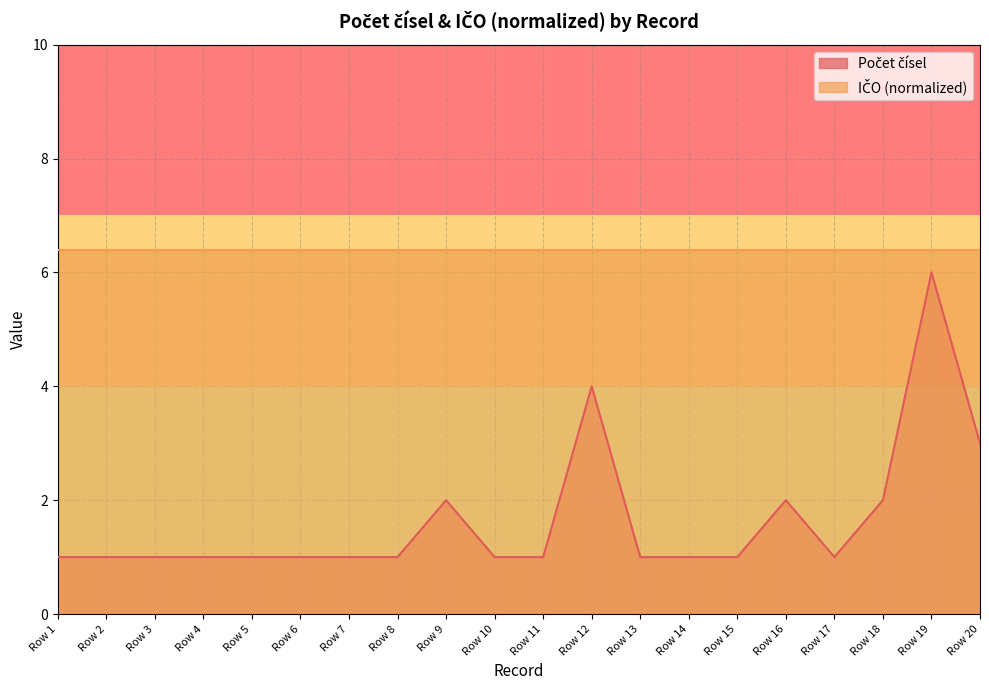

How many interior local valleys (lower than both neighbors) does the data have?

1